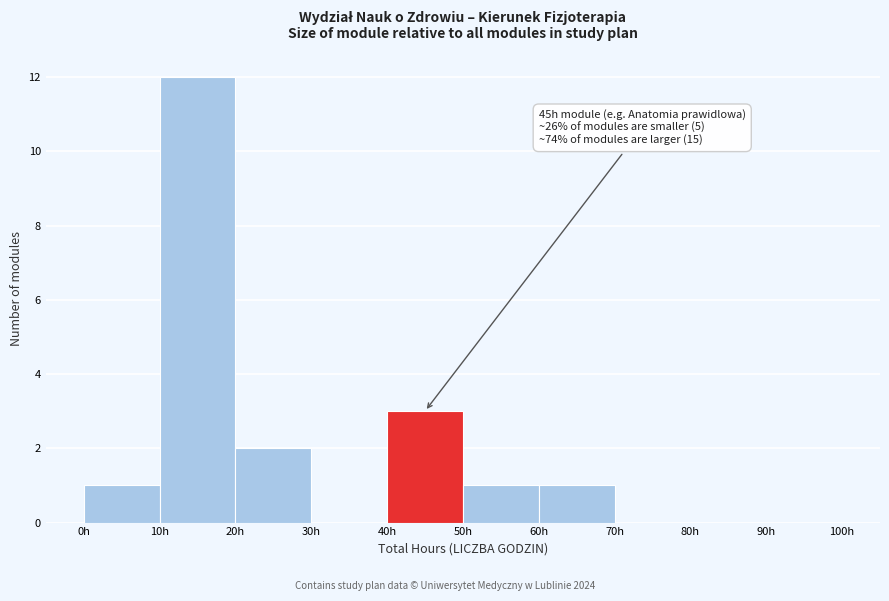

Over which range of the x-axis is the bar tallest?

10 to 20